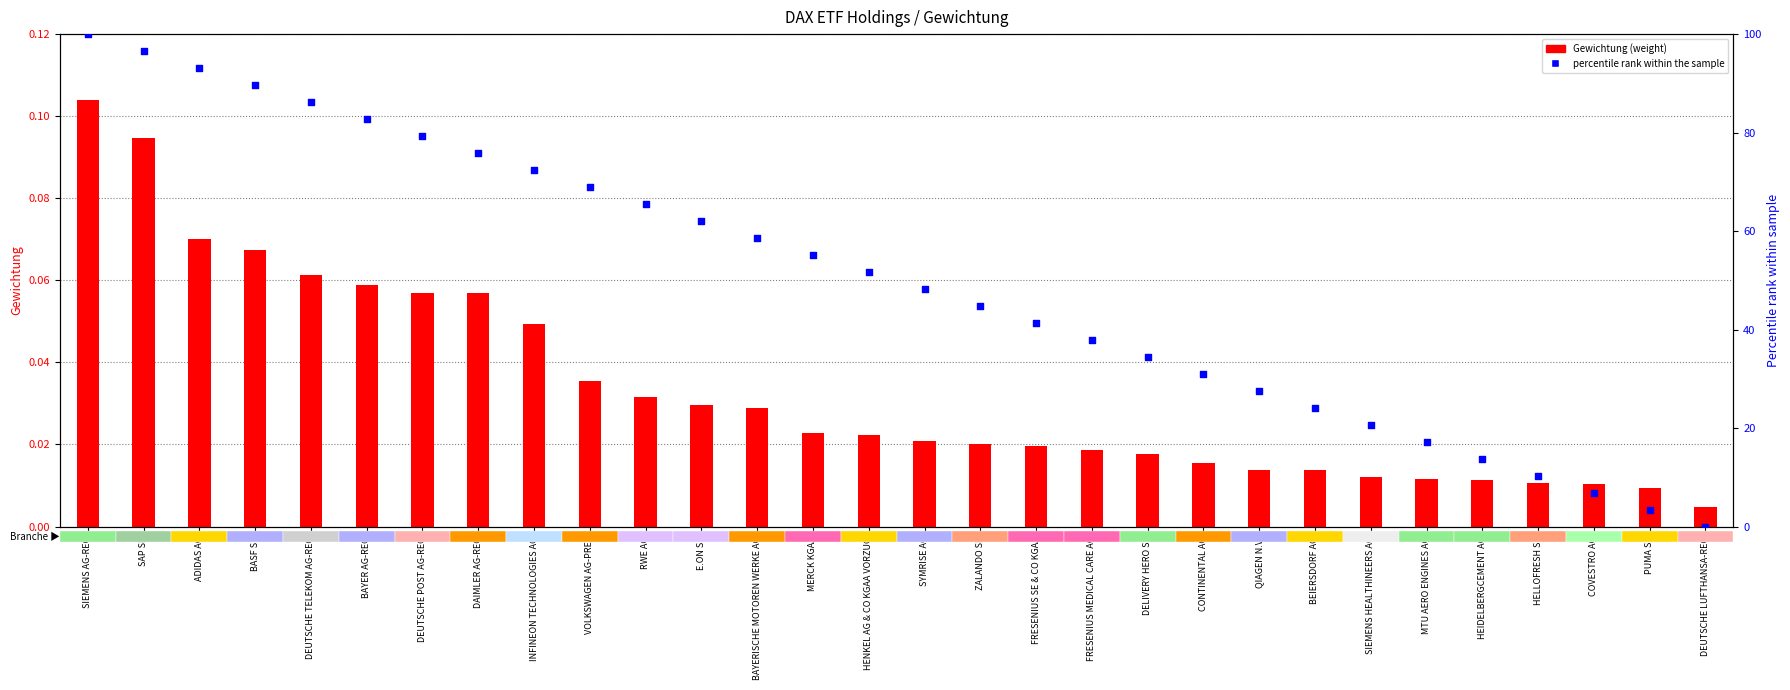

At which category is the sum across all series the highest?

SIEMENS AG-REG